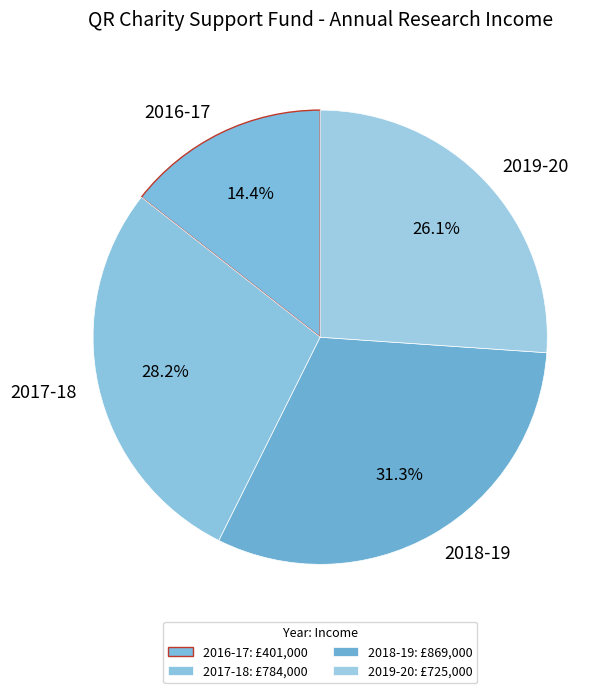

Combined, do 2018-19 and 2019-20 account for over 50%?

Yes